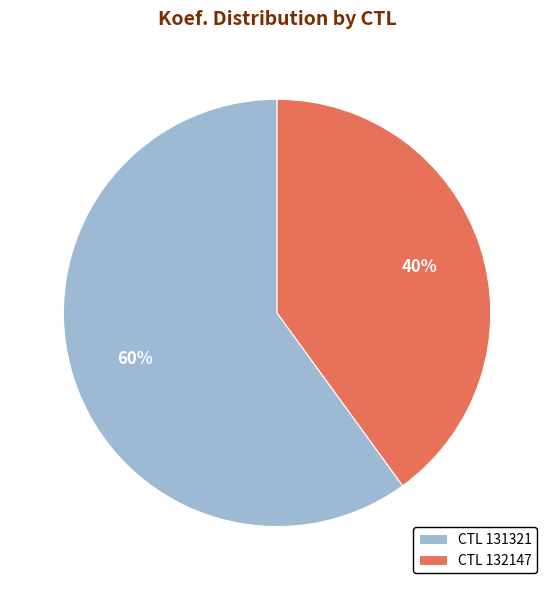

Is there a majority slice in this chart?

Yes